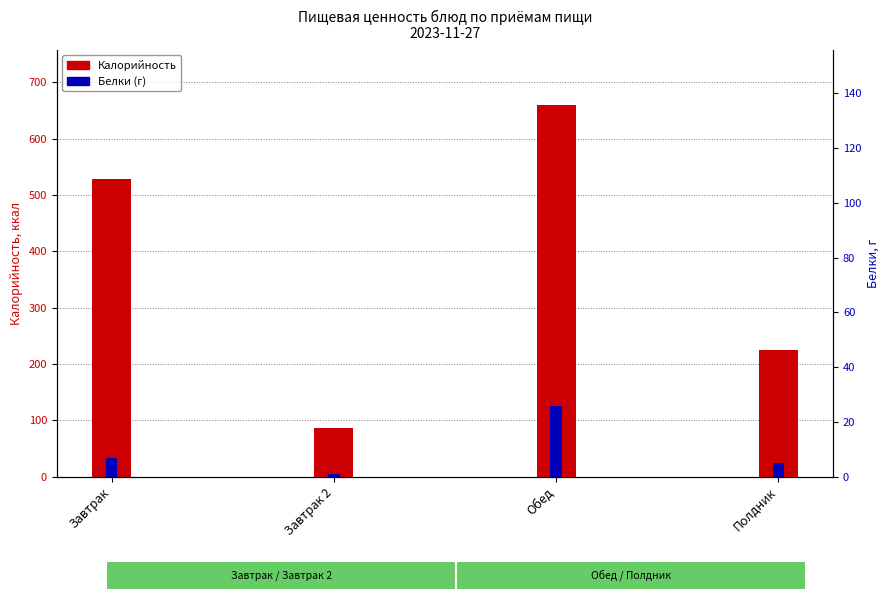

How many groups of bars are there?

4